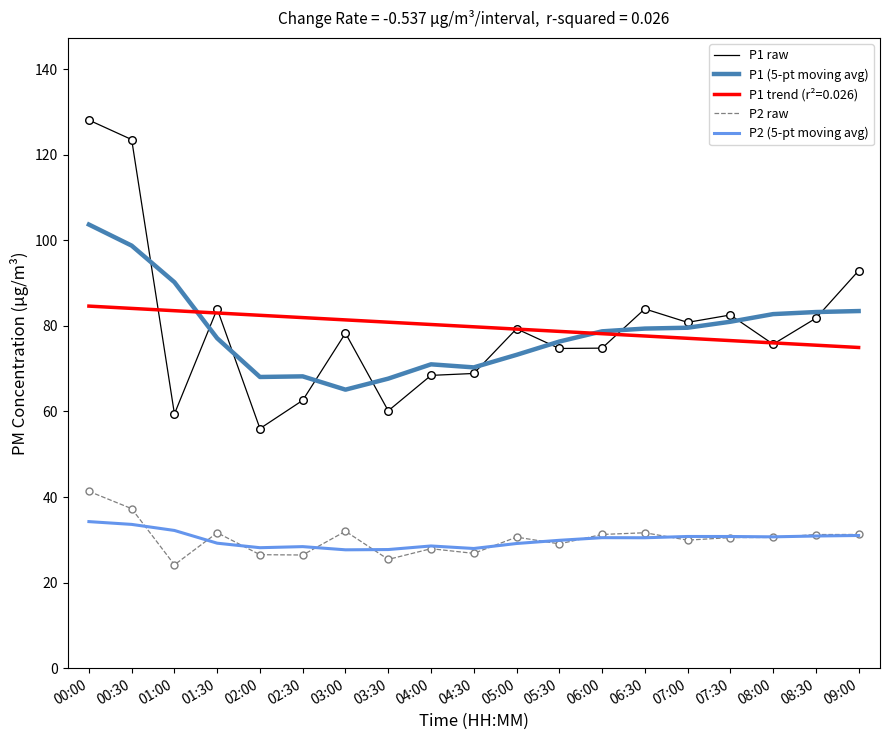

What are all the series names shown in the legend?

P1 raw, P1 (5-pt moving avg), P1 trend (r²=0.026), P2 raw, P2 (5-pt moving avg)